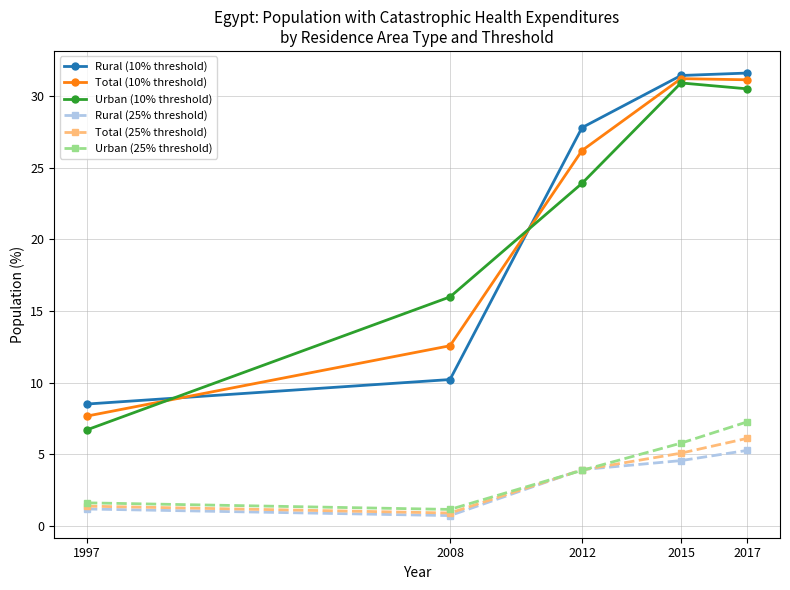

Count the number of categories in the chart.

5